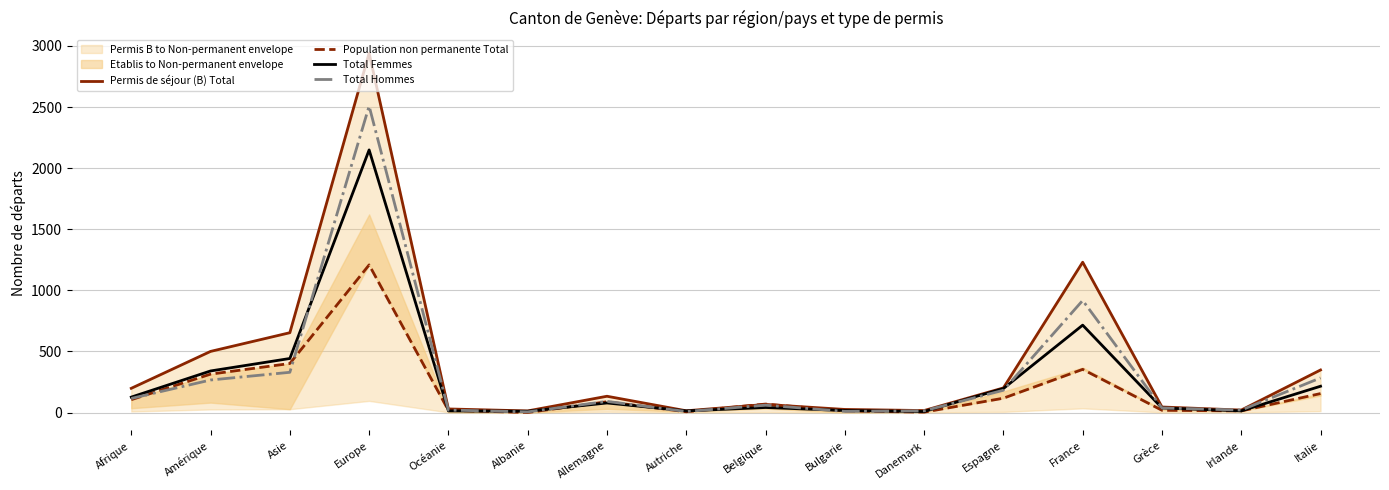

True or false: Total Hommes has a value of 8 at Albanie.

False